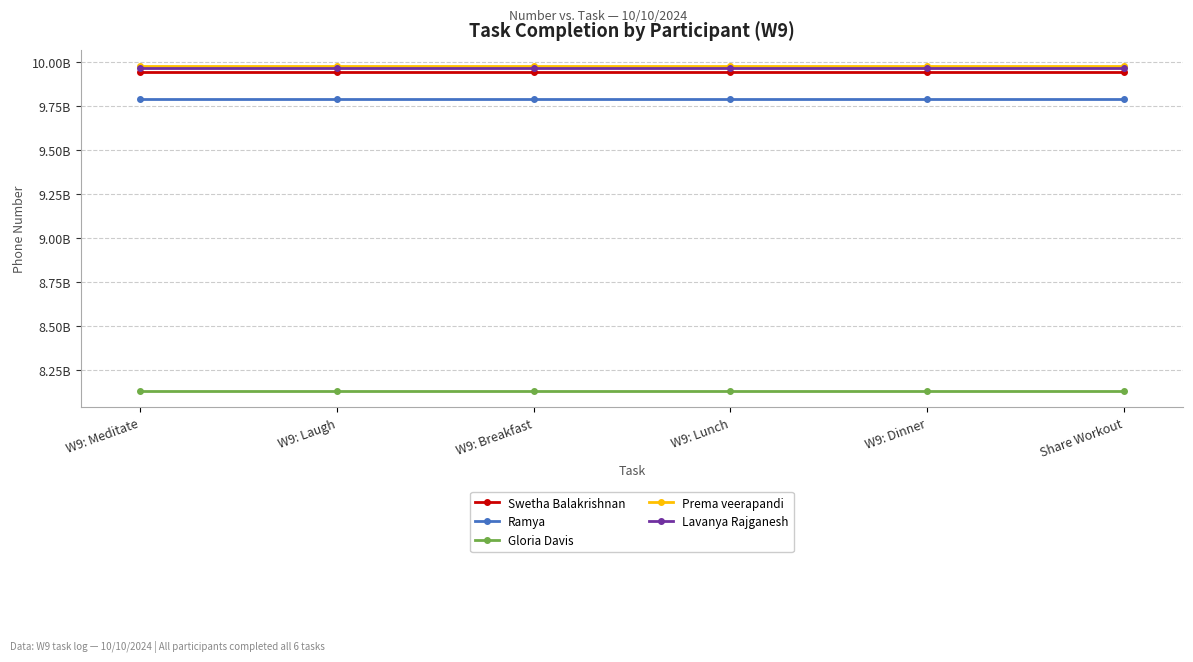

True or false: Gloria Davis and Lavanya Rajganesh intersect in this chart.

False